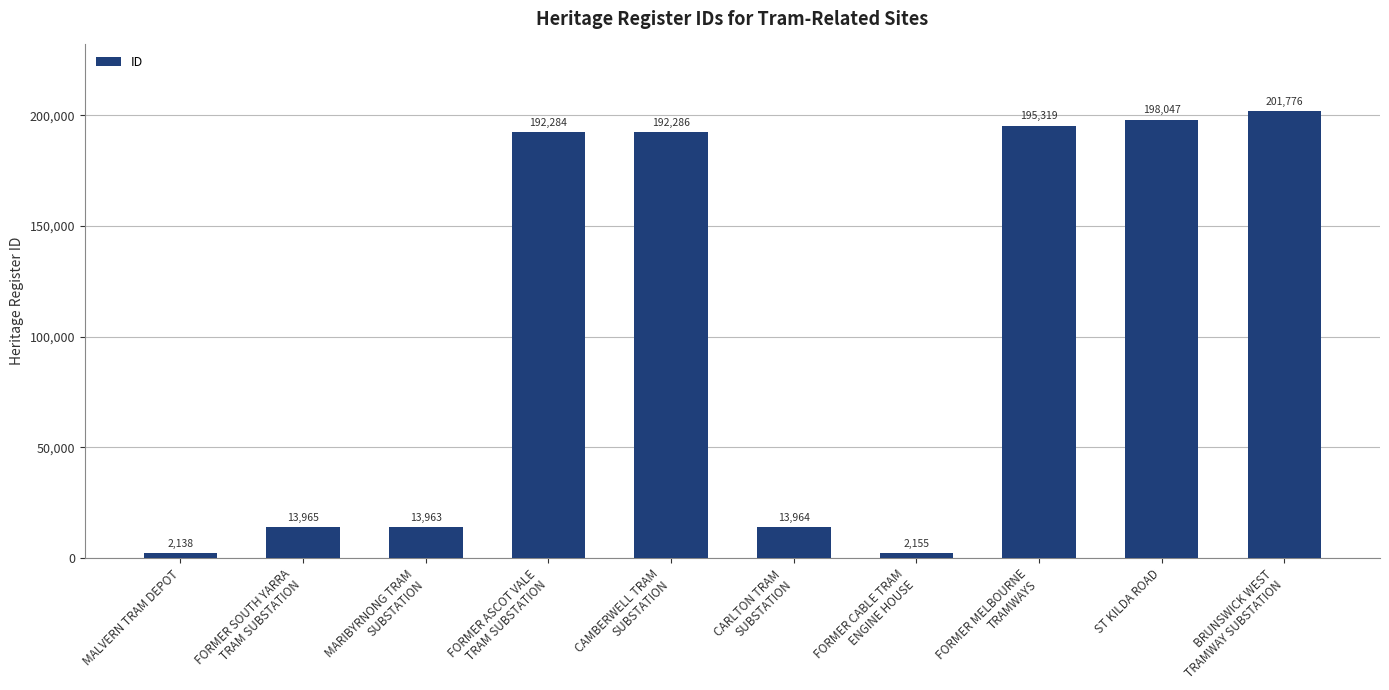

Rank the categories by value from lowest to highest.

MALVERN TRAM DEPOT, FORMER CABLE TRAM
ENGINE HOUSE, MARIBYRNONG TRAM
SUBSTATION, CARLTON TRAM
SUBSTATION, FORMER SOUTH YARRA
TRAM SUBSTATION, FORMER ASCOT VALE
TRAM SUBSTATION, CAMBERWELL TRAM
SUBSTATION, FORMER MELBOURNE
TRAMWAYS, ST KILDA ROAD, BRUNSWICK WEST
TRAMWAY SUBSTATION